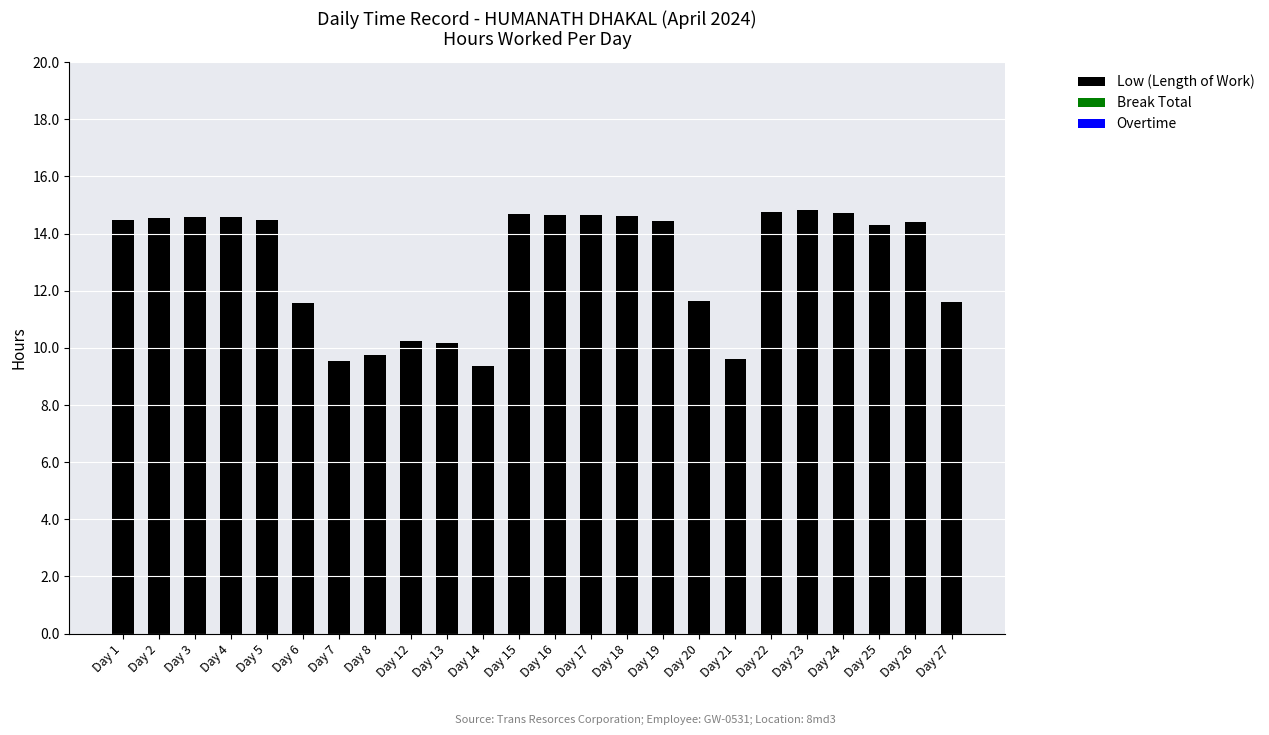

What is the ratio of the value at Day 13 to the value at Day 19?

0.7